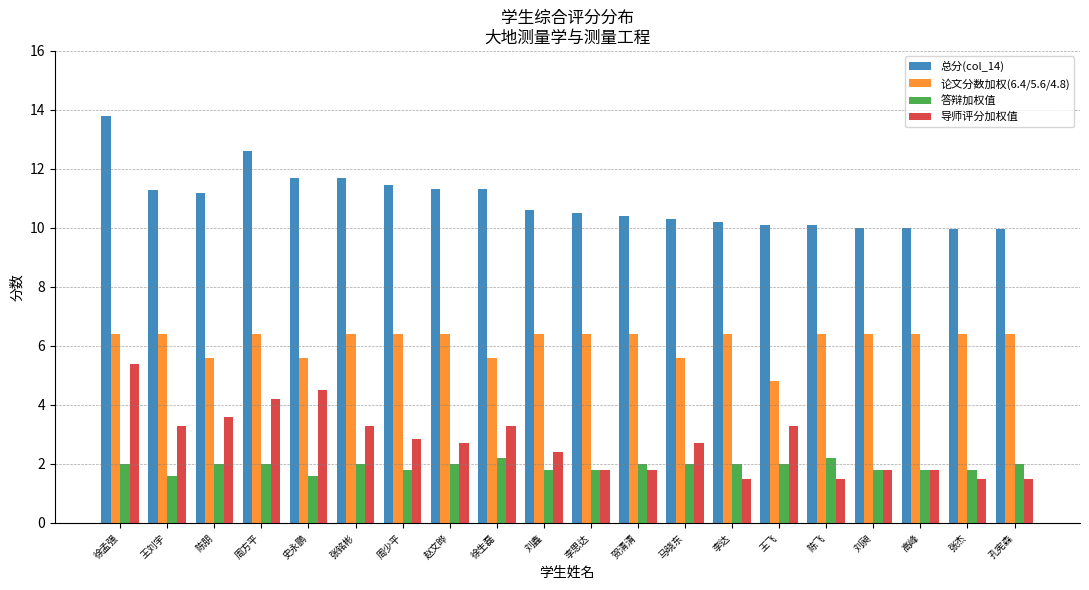

Read the 总分(col_14) value at 刘昶.

10.0